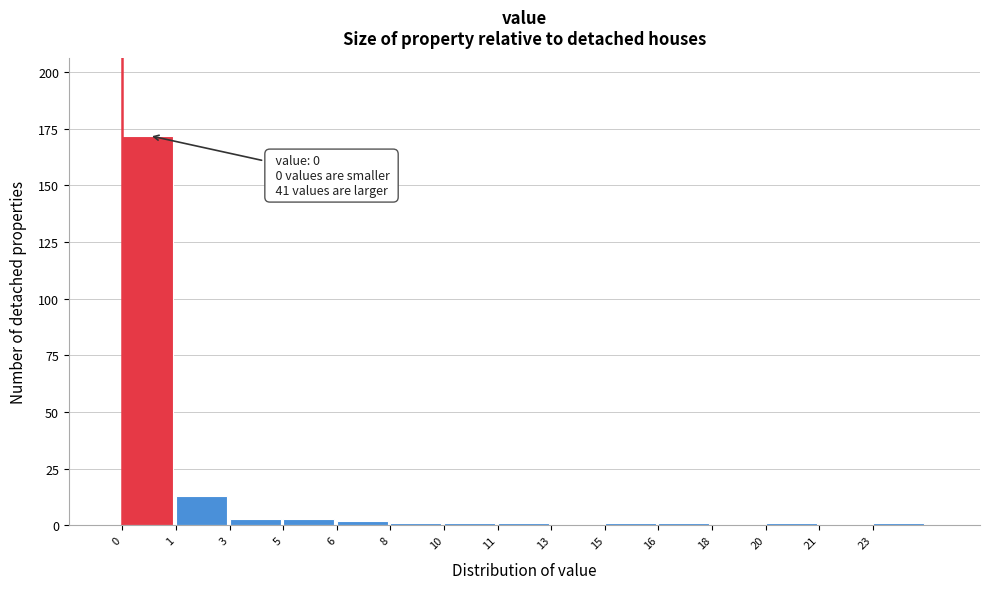

Reading right to left, transcribe all the data shown in this chart.

23=1	21=0	20=1	18=0	16=1	15=1	13=0	11=1	10=1	8=1	6=2	5=3	3=3	1=13	0=172